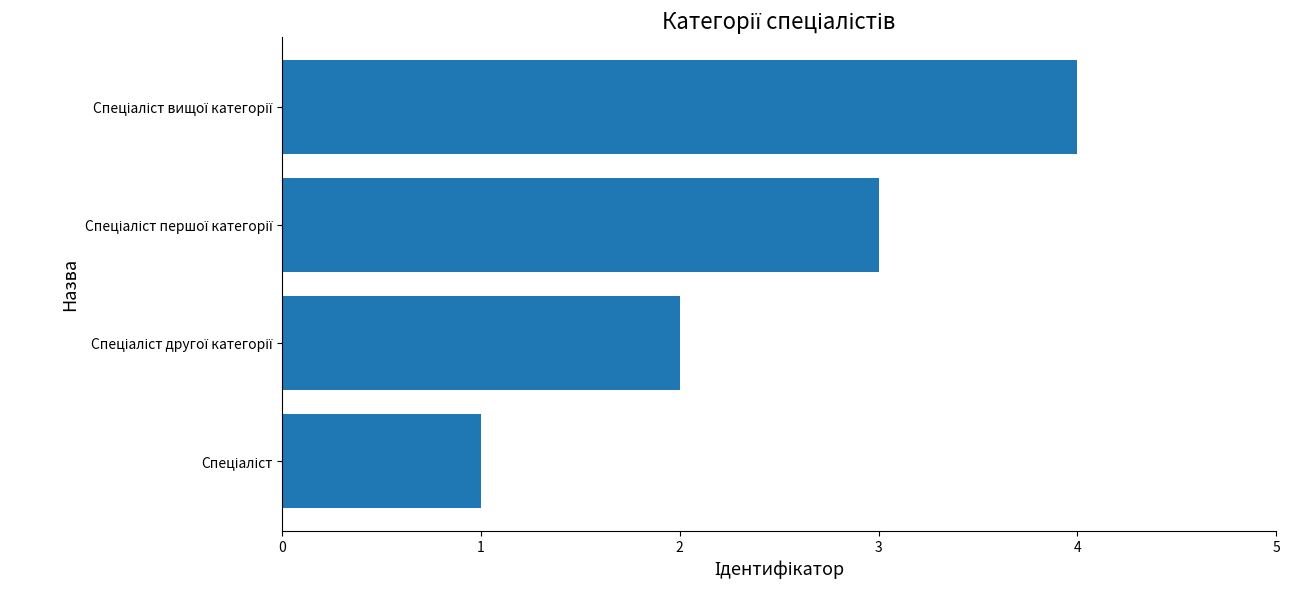

What is the greatest value displayed?

4